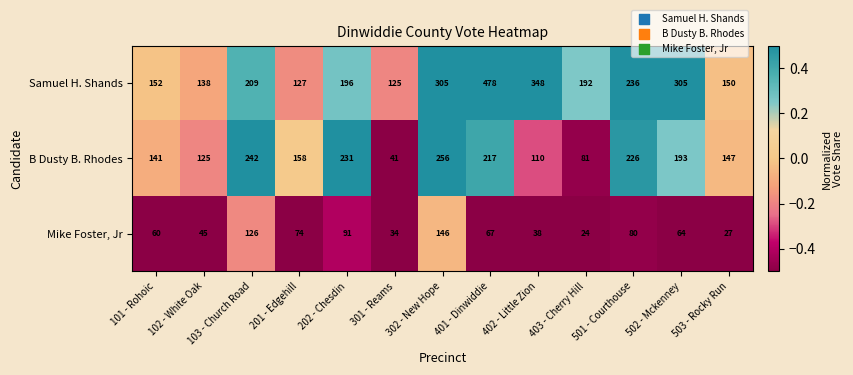

True or false: Samuel H. Shands has a value of 300 at 202 - Chesdin.

False